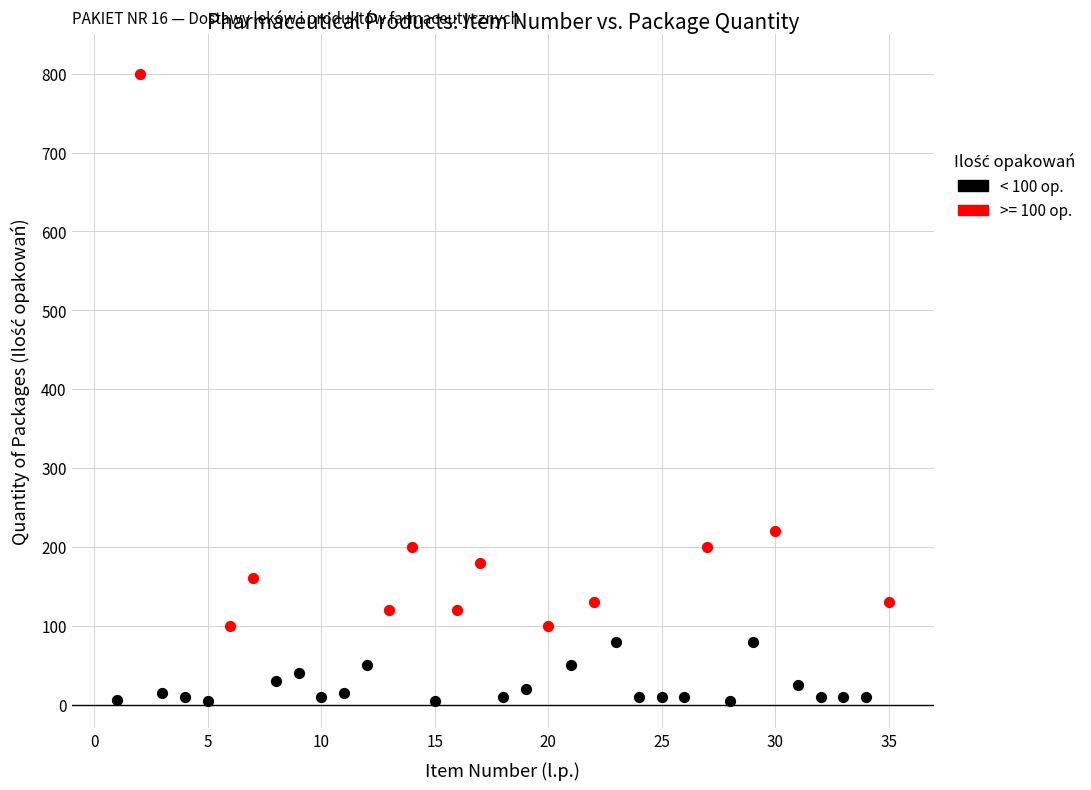

Which series reaches the maximum Y coordinate?

>= 100 op.